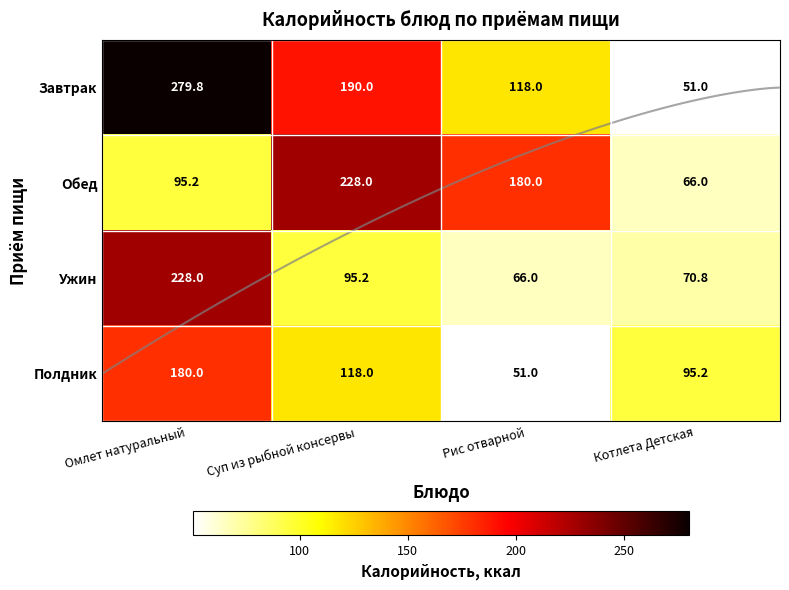

What is the difference between the maximum and minimum values in the Полдник series?

129.0